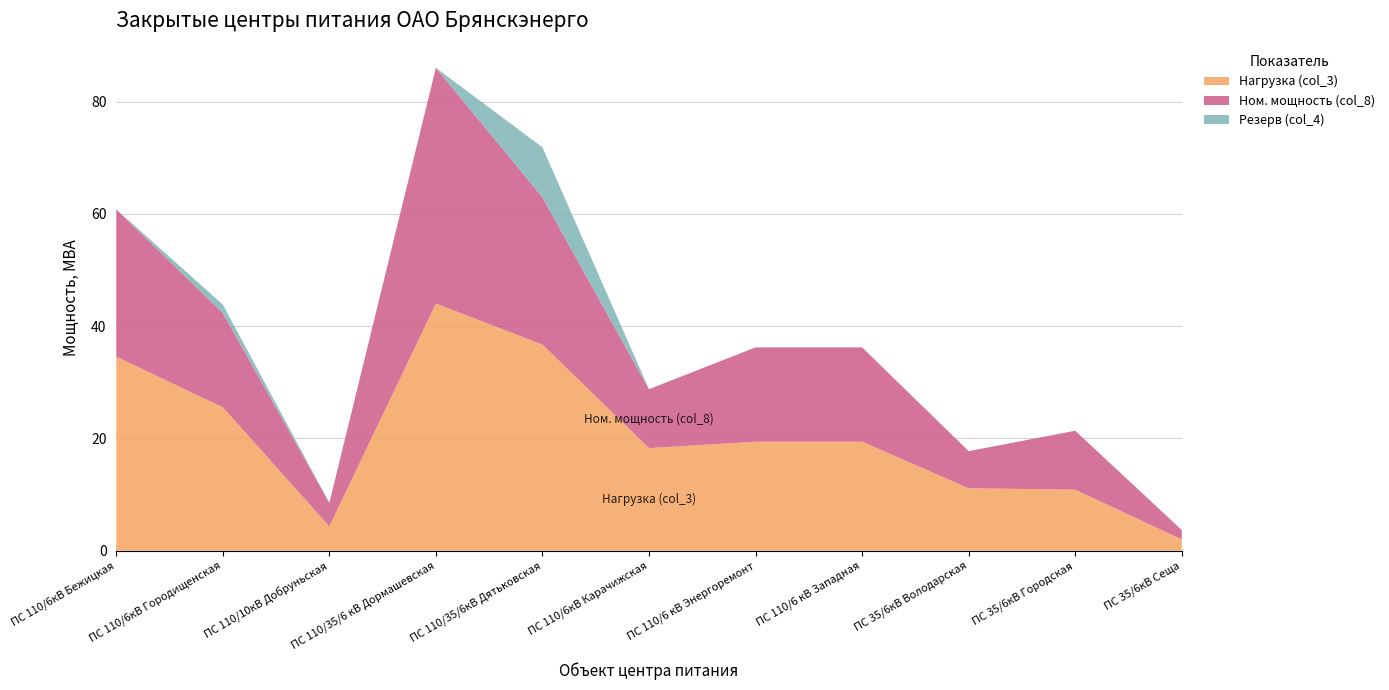

Reading left to right, list all the values displayed in this chart.

Нагрузка (col_3): ПС 110/6кВ Бежицкая=34.6	ПС 110/6кВ Городищенская=25.6	ПС 110/10кВ Добруньская=4.3	ПС 110/35/6 кВ Дормашевская=44.0	ПС 110/35/6кВ Дятьковская=36.7	ПС 110/6кВ Карачижская=18.3	ПС 110/6 кВ Энергоремонт=19.4	ПС 110/6 кВ Западная=19.4	ПС 35/6кВ Володарская=11.1	ПС 35/6кВ Городская=10.9	ПС 35/6кВ Сеща=2.0
Ном. мощность (col_8): ПС 110/6кВ Бежицкая=26.2	ПС 110/6кВ Городищенская=16.8	ПС 110/10кВ Добруньская=4.2	ПС 110/35/6 кВ Дормашевская=42.0	ПС 110/35/6кВ Дятьковская=26.2	ПС 110/6кВ Карачижская=10.5	ПС 110/6 кВ Энергоремонт=16.8	ПС 110/6 кВ Западная=16.8	ПС 35/6кВ Володарская=6.6	ПС 35/6кВ Городская=10.5	ПС 35/6кВ Сеща=1.7
Резерв (col_4): ПС 110/6кВ Бежицкая=0.0	ПС 110/6кВ Городищенская=1.5	ПС 110/10кВ Добруньская=0.0	ПС 110/35/6 кВ Дормашевская=0.0	ПС 110/35/6кВ Дятьковская=8.9	ПС 110/6кВ Карачижская=0.0	ПС 110/6 кВ Энергоремонт=0.0	ПС 110/6 кВ Западная=0.0	ПС 35/6кВ Володарская=0.0	ПС 35/6кВ Городская=0.0	ПС 35/6кВ Сеща=0.0